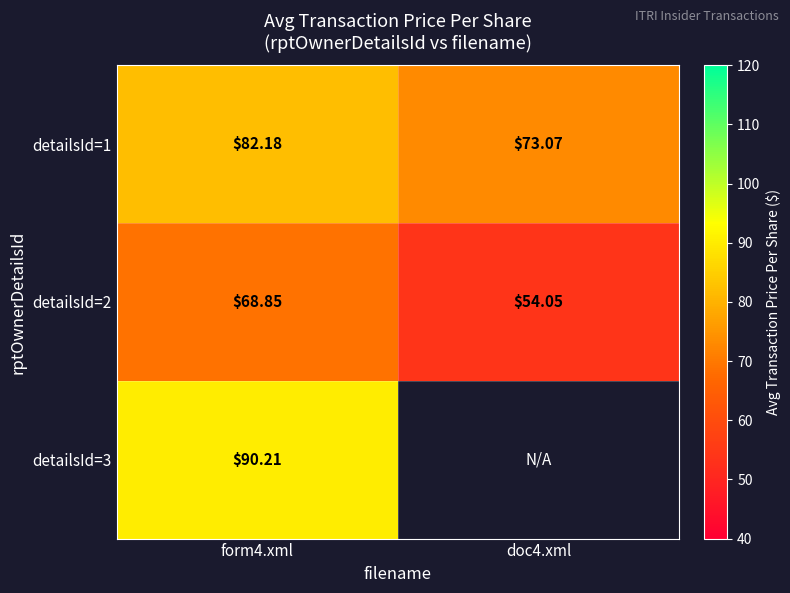

List the labels in order of detailsId=2 value, largest first.

form4.xml, doc4.xml